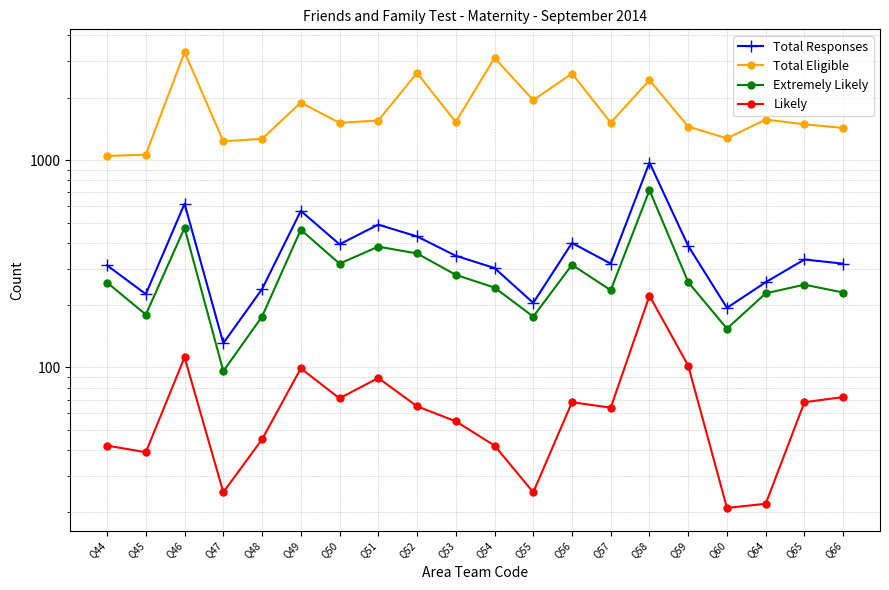

Reading right to left, what are all the values shown in this chart?

Total Responses: Q66=317	Q65=332	Q64=258	Q60=194	Q59=386	Q58=975	Q57=317	Q56=399	Q55=205	Q54=302	Q53=346	Q52=429	Q51=489	Q50=393	Q49=570	Q48=239	Q47=131	Q46=617	Q45=226	Q44=311
Total Eligible: Q66=1433	Q65=1491	Q64=1572	Q60=1275	Q59=1454	Q58=2436	Q57=1519	Q56=2621	Q55=1951	Q54=3120	Q53=1530	Q52=2638	Q51=1555	Q50=1516	Q49=1897	Q48=1268	Q47=1235	Q46=3325	Q45=1064	Q44=1049
Extremely Likely: Q66=230	Q65=251	Q64=228	Q60=154	Q59=258	Q58=717	Q57=236	Q56=313	Q55=176	Q54=243	Q53=280	Q52=355	Q51=383	Q50=317	Q49=462	Q48=176	Q47=96	Q46=472	Q45=180	Q44=257
Likely: Q66=72	Q65=68	Q64=22	Q60=21	Q59=102	Q58=222	Q57=64	Q56=68	Q55=25	Q54=42	Q53=55	Q52=65	Q51=89	Q50=71	Q49=99	Q48=45	Q47=25	Q46=112	Q45=39	Q44=42